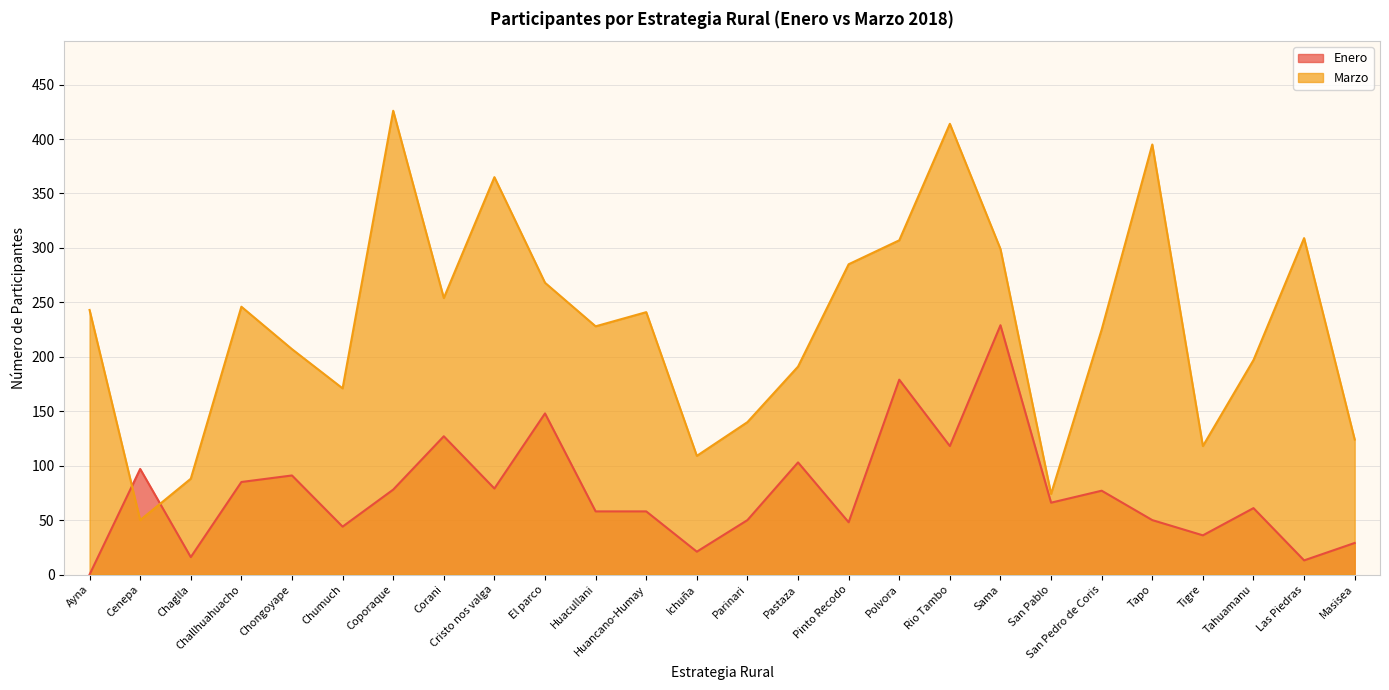

What is the difference between the maximum and minimum values in the Enero series?

229